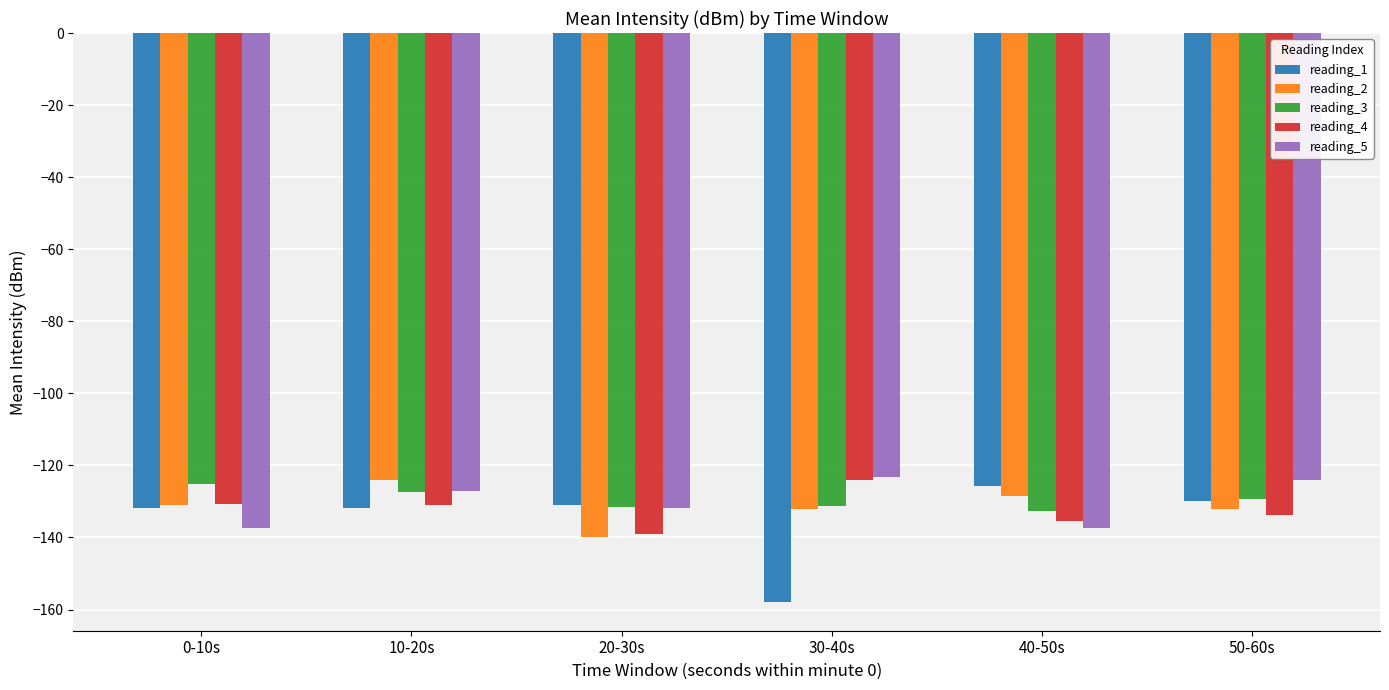

What is the total value across all series at 10-20s?

-641.5